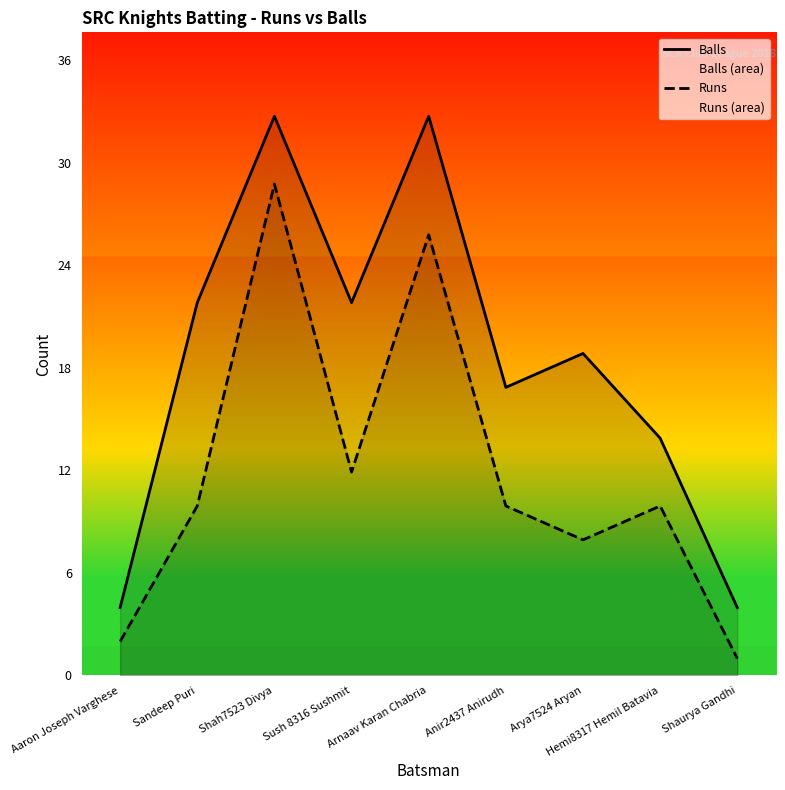

What is the difference between the highest and lowest values at Arya7524 Aryan?

11